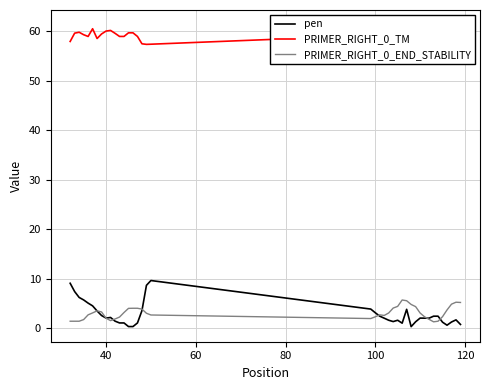

What is the highest value of the PRIMER_RIGHT_0_END_STABILITY series?

5.7